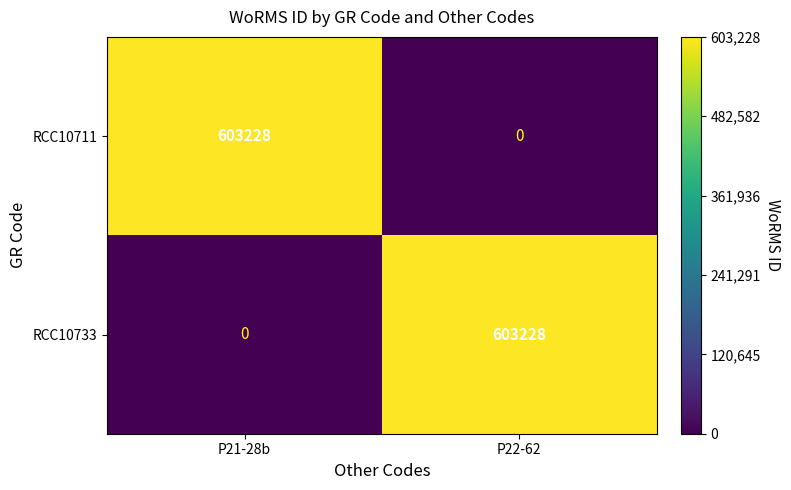

How many data points in RCC10733 are less than 603228?

1